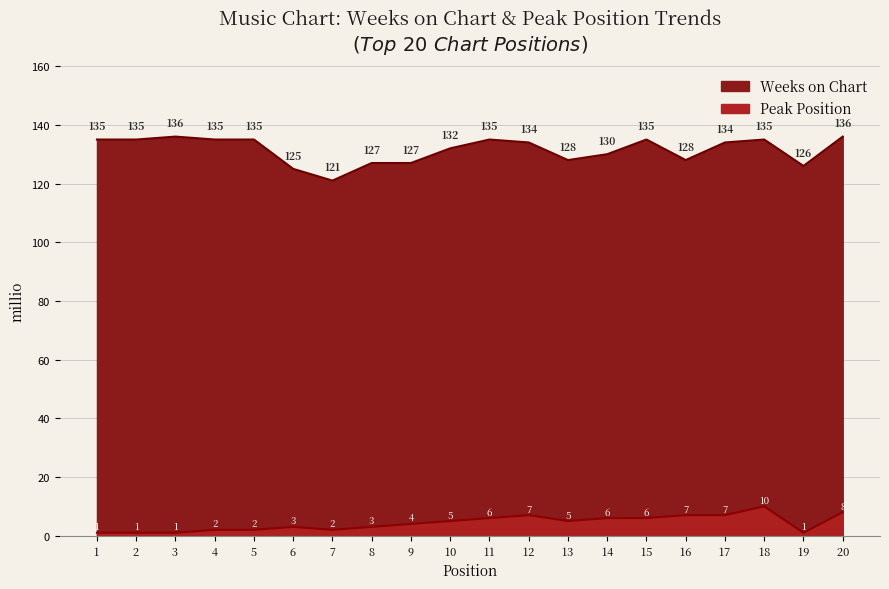

In Weeks on Chart, how many points are higher than both neighbors (excluding endpoints)?

4